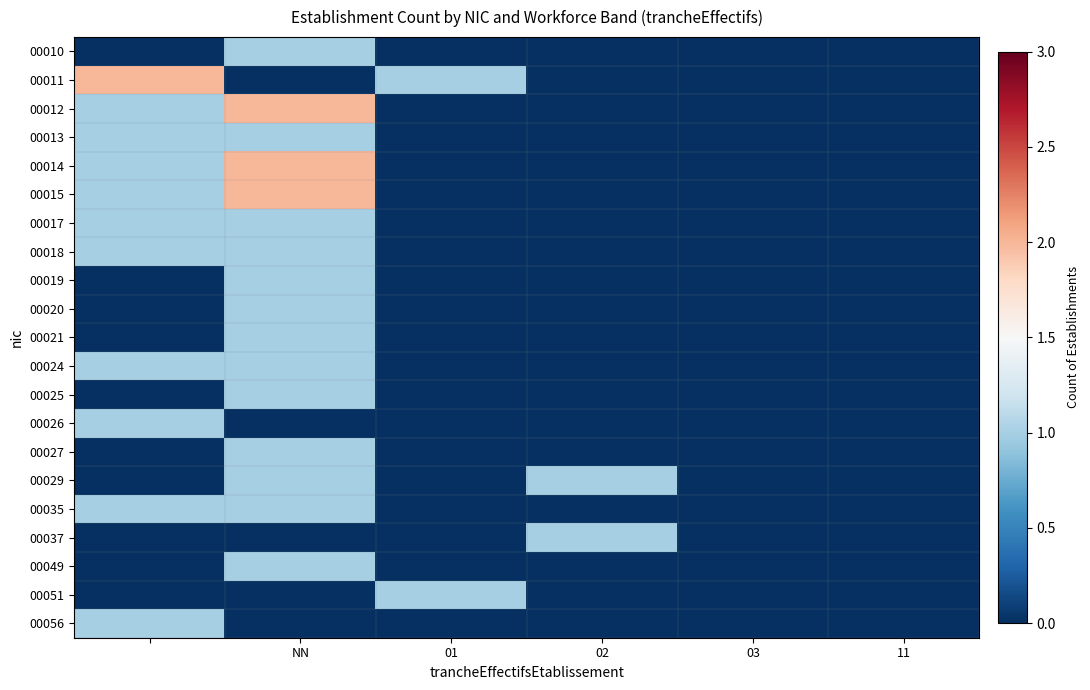

How many data points does each series have?

6